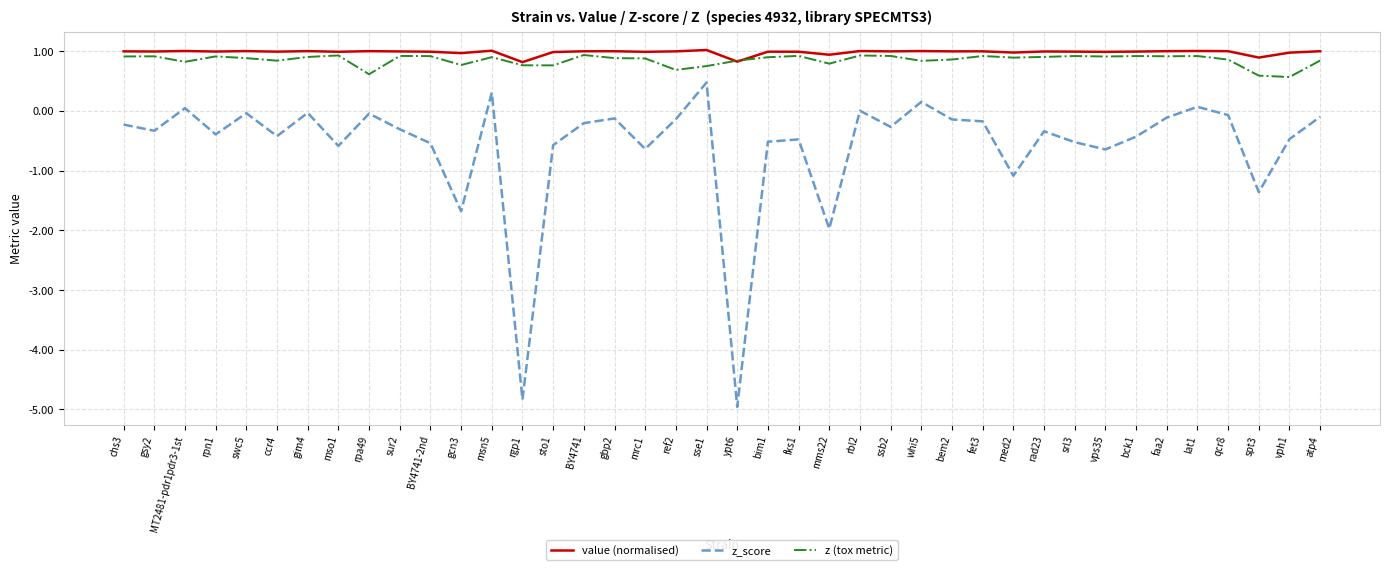

In z_score, how many points are lower than both neighbors (excluding endpoints)?

13